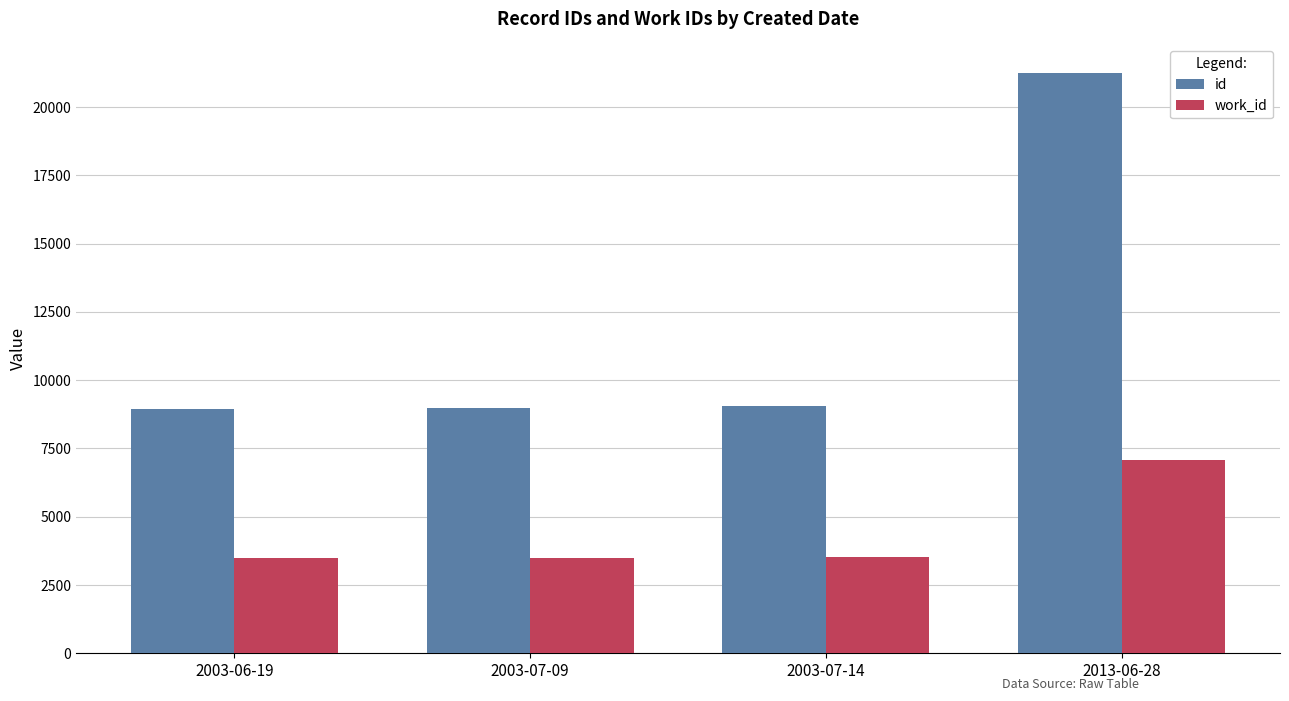

What is the smallest value displayed?

3490